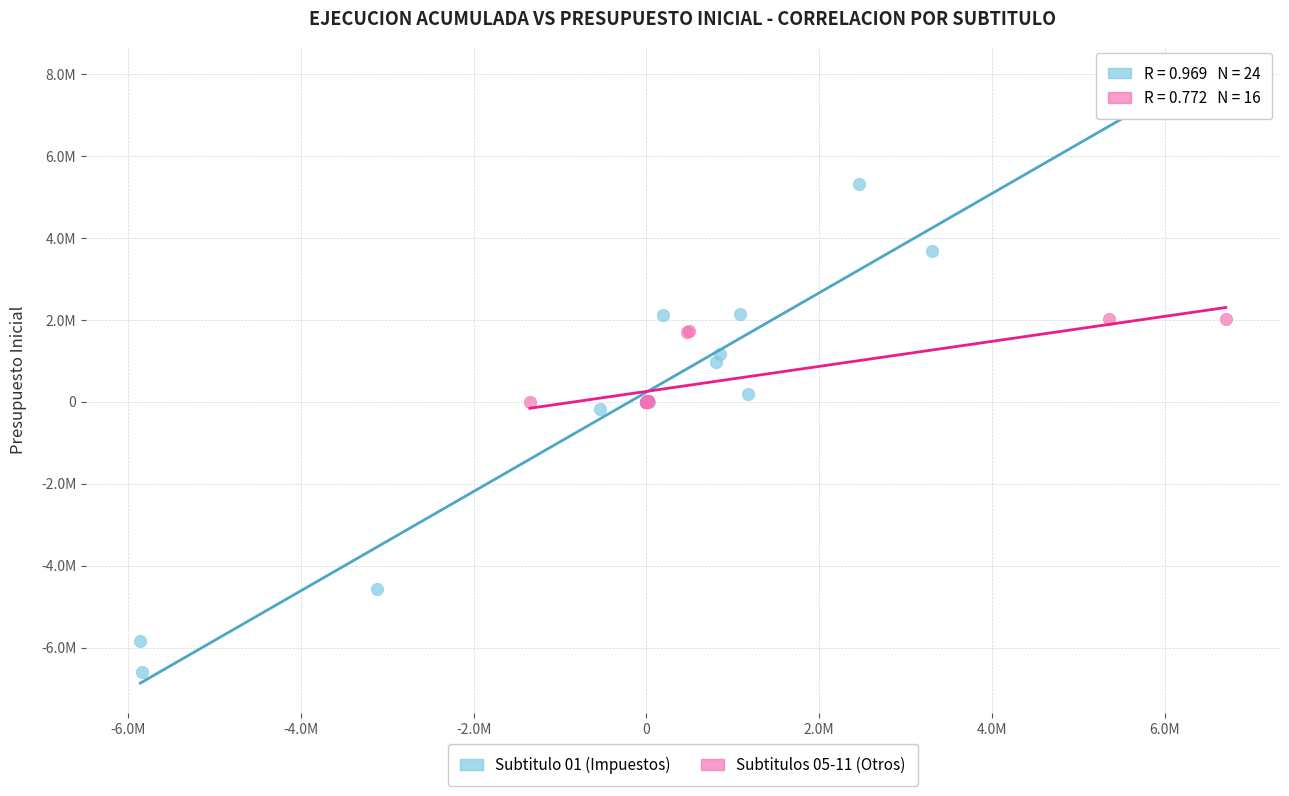

Which series contains the highest Y value?

Subtitulo 01 (Impuestos)